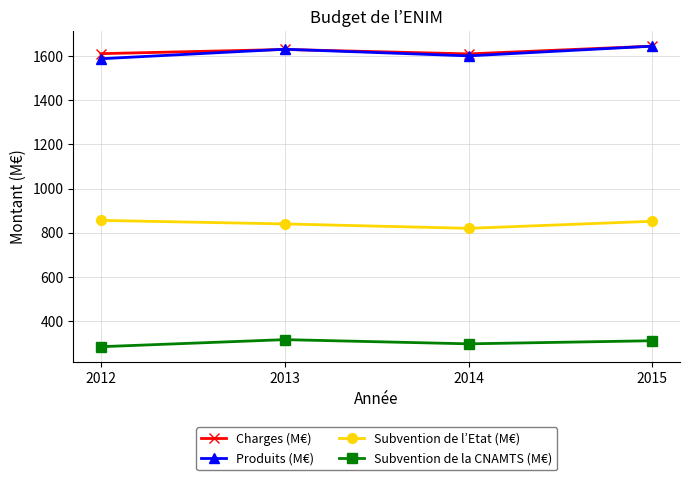

How many Subvention de l’Etat (M€) values are between 840 and 856?

3